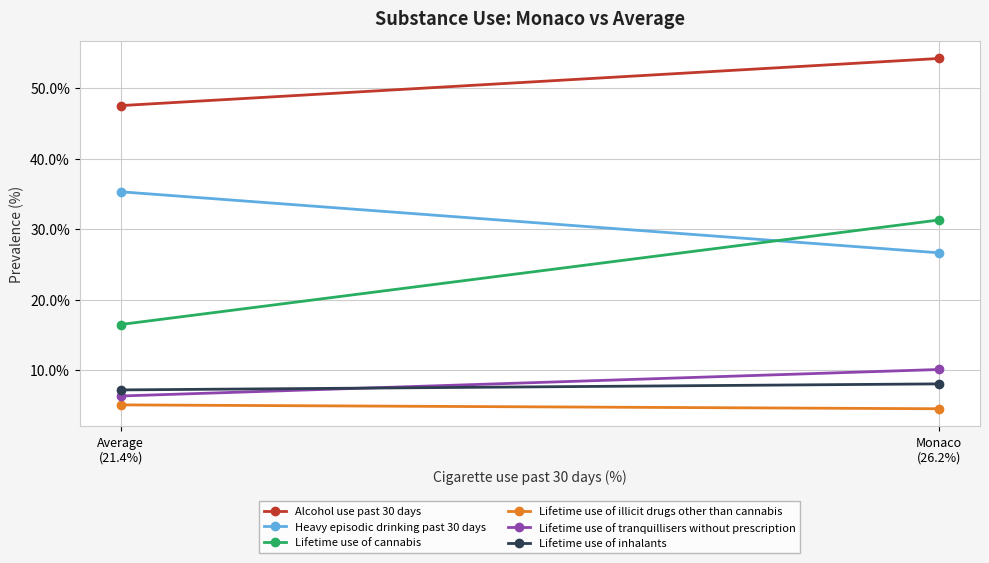

Count the number of data series in this chart.

6